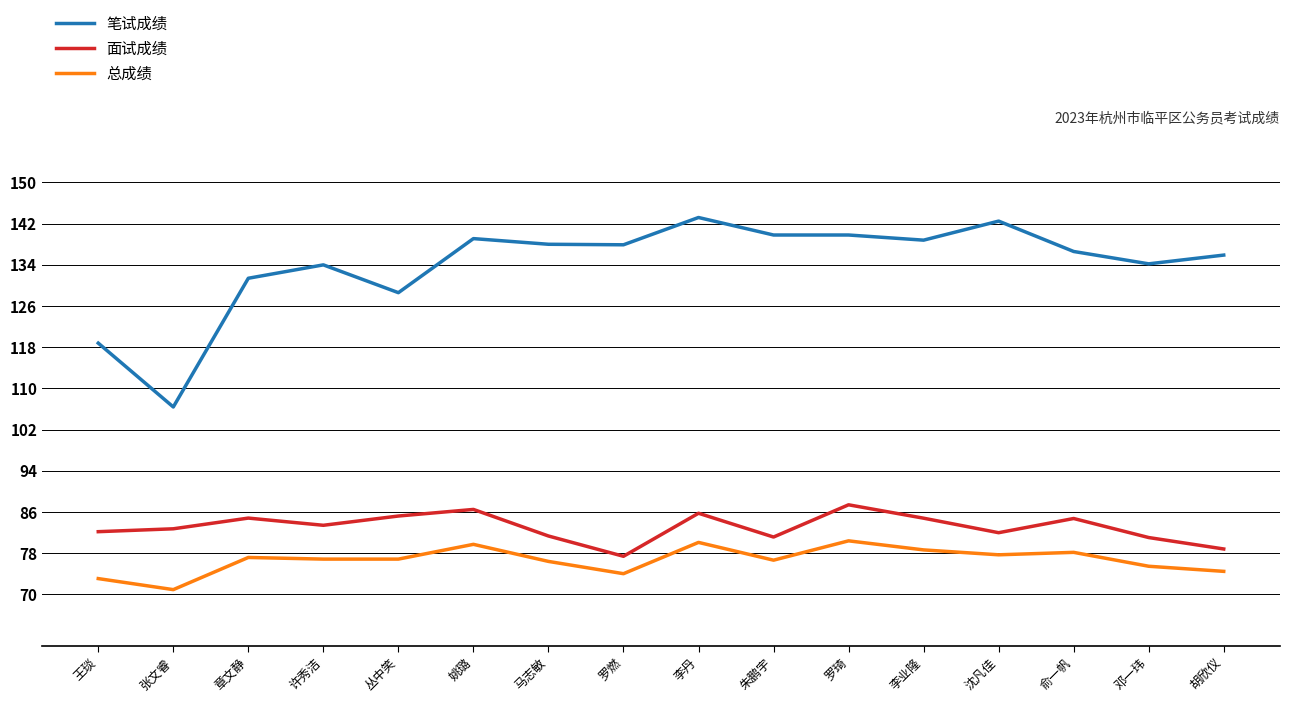

What position from the left is 姚璐?

6